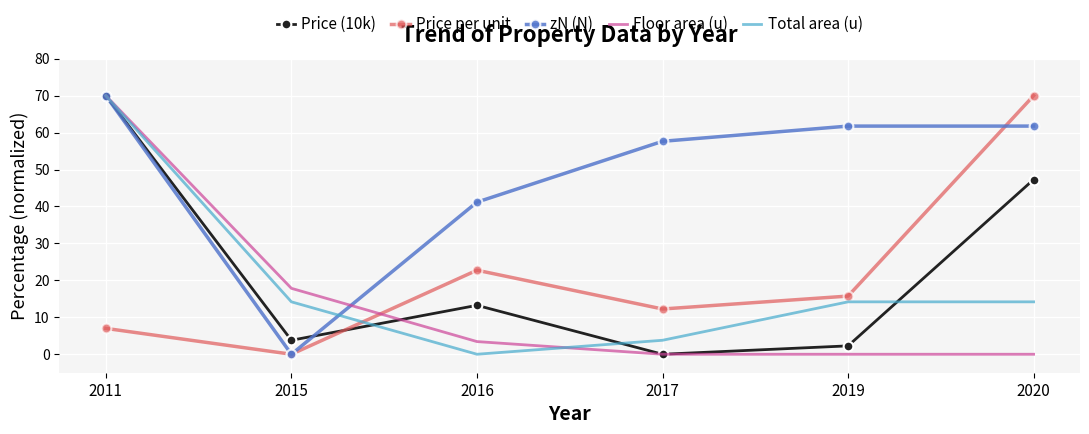

True or false: Price per unit has a value of 0.0 at 2015.

True